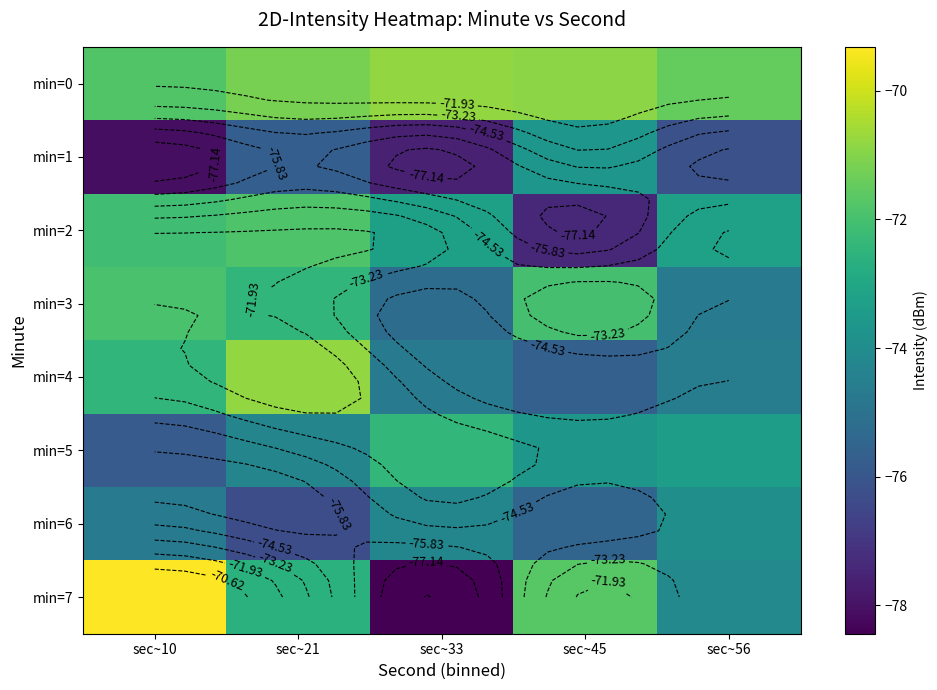

At which category is the sum across all series the highest?

sec~21